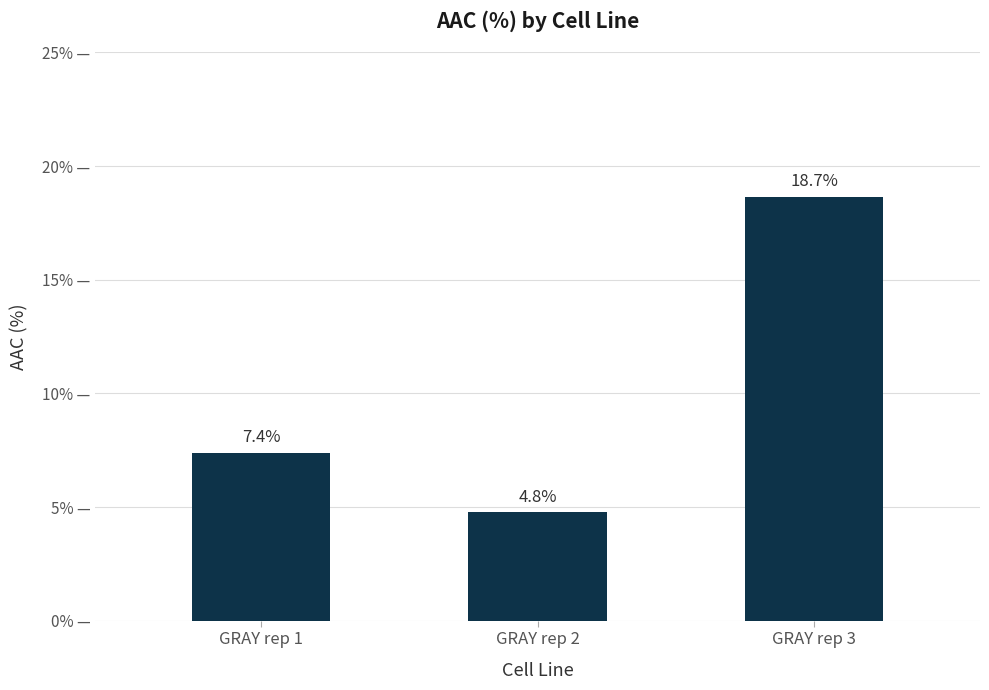

Rank the categories by value from highest to lowest.

GRAY rep 3, GRAY rep 1, GRAY rep 2